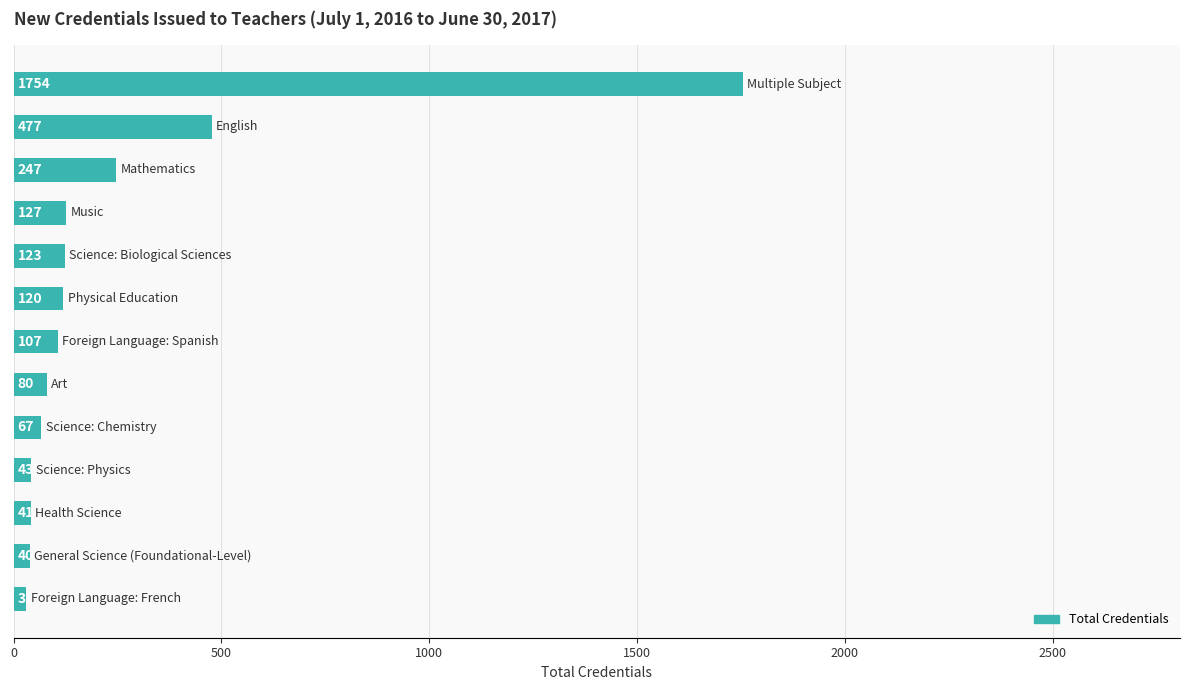

What is the average value?

251